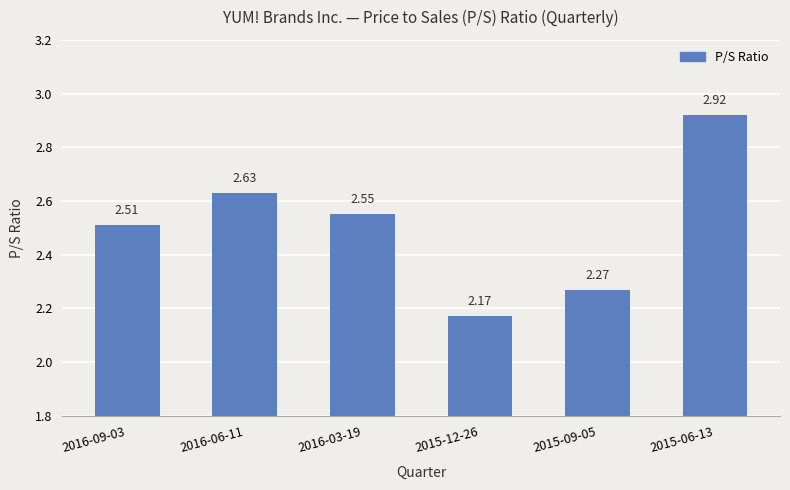

What is the ratio of the value at 2016-03-19 to the value at 2016-06-11?

1.0